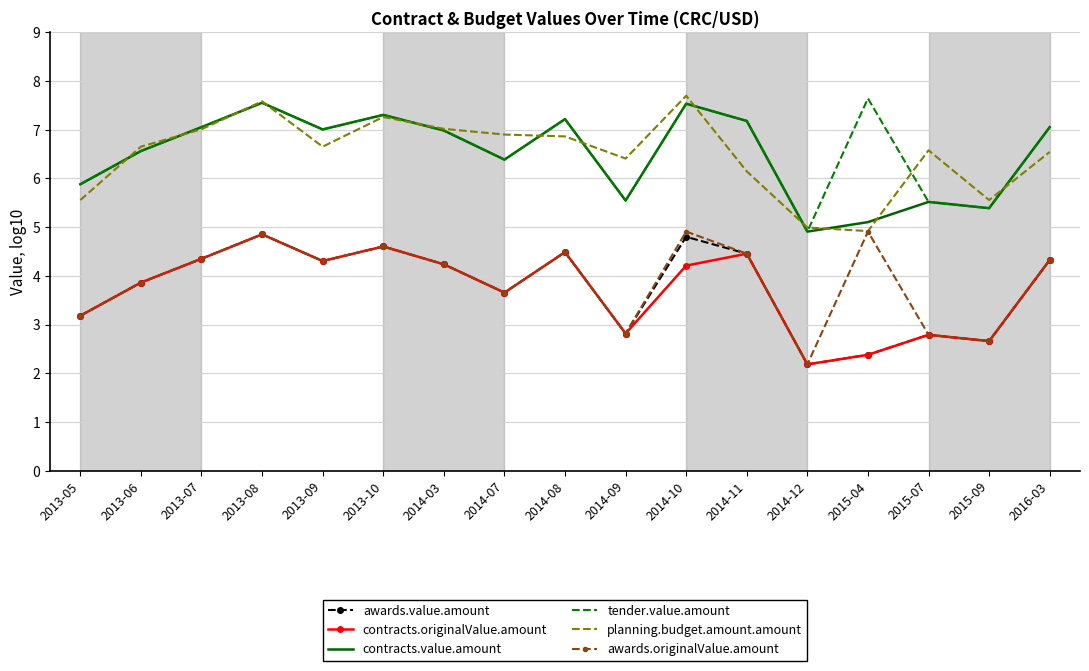

Which series changed the most between 2014-10 and 2014-11?

planning.budget.amount.amount